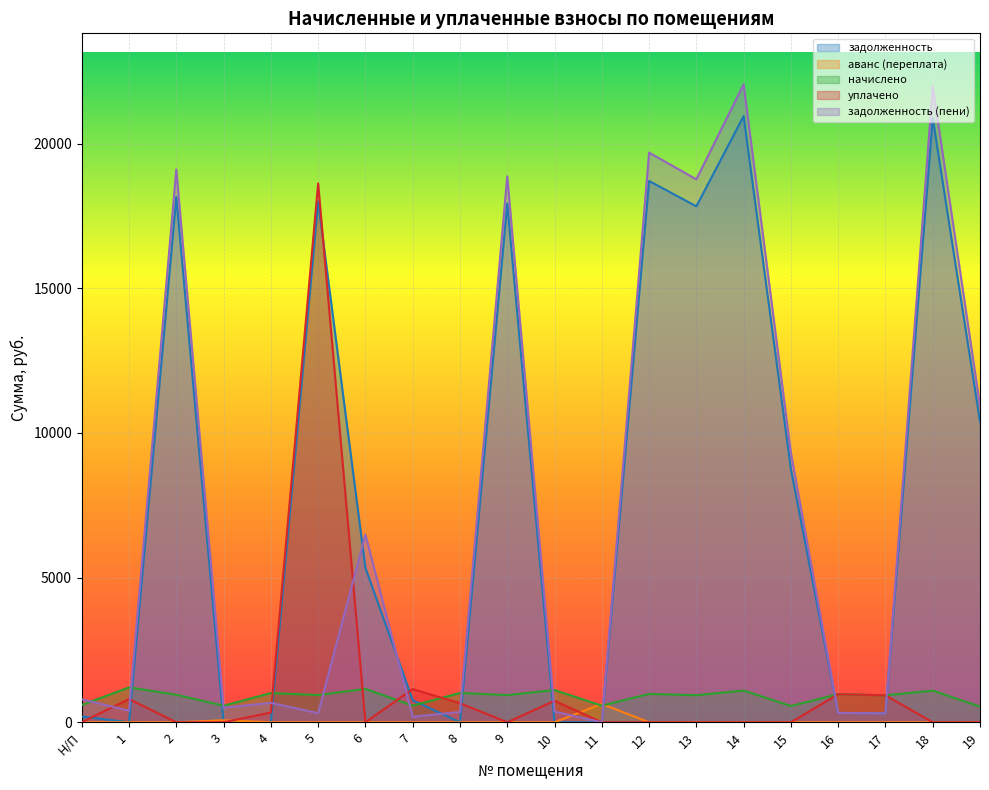

How many lines are shown in the chart?

5